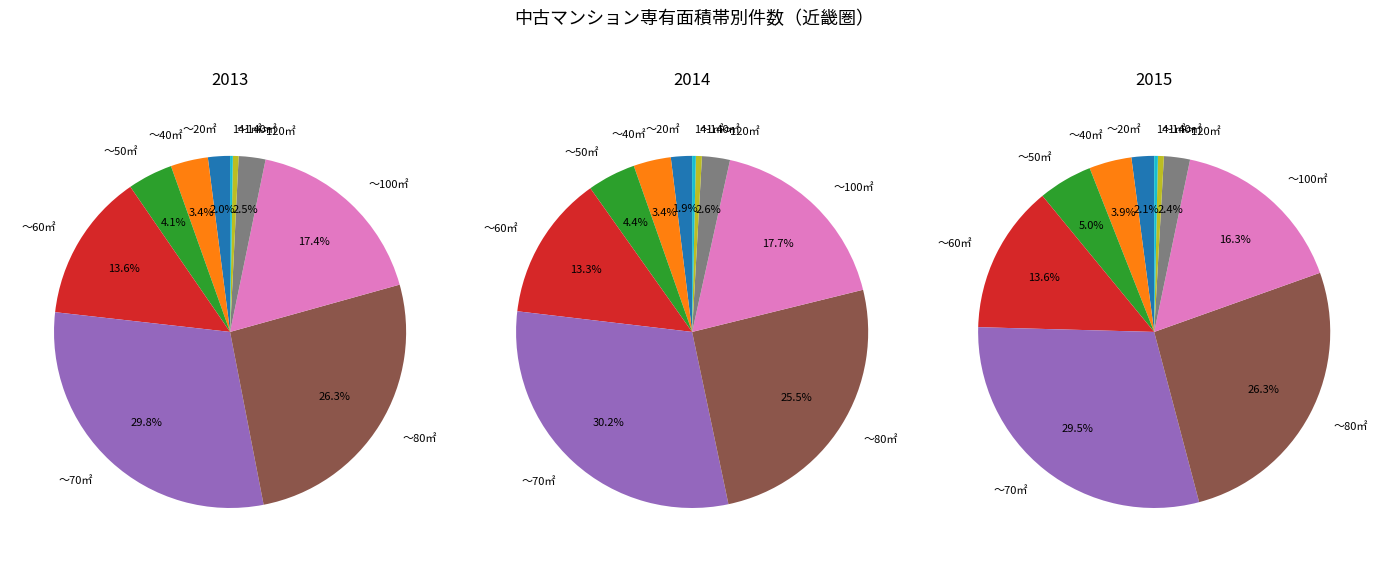

What portion of the pie excludes ～60㎡?

86.4%